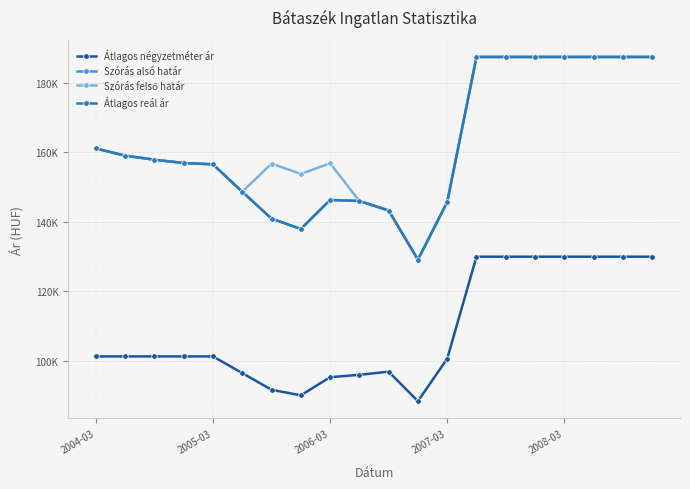

True or false: Átlagos reál ár and Szórás felső határ cross at least once.

False